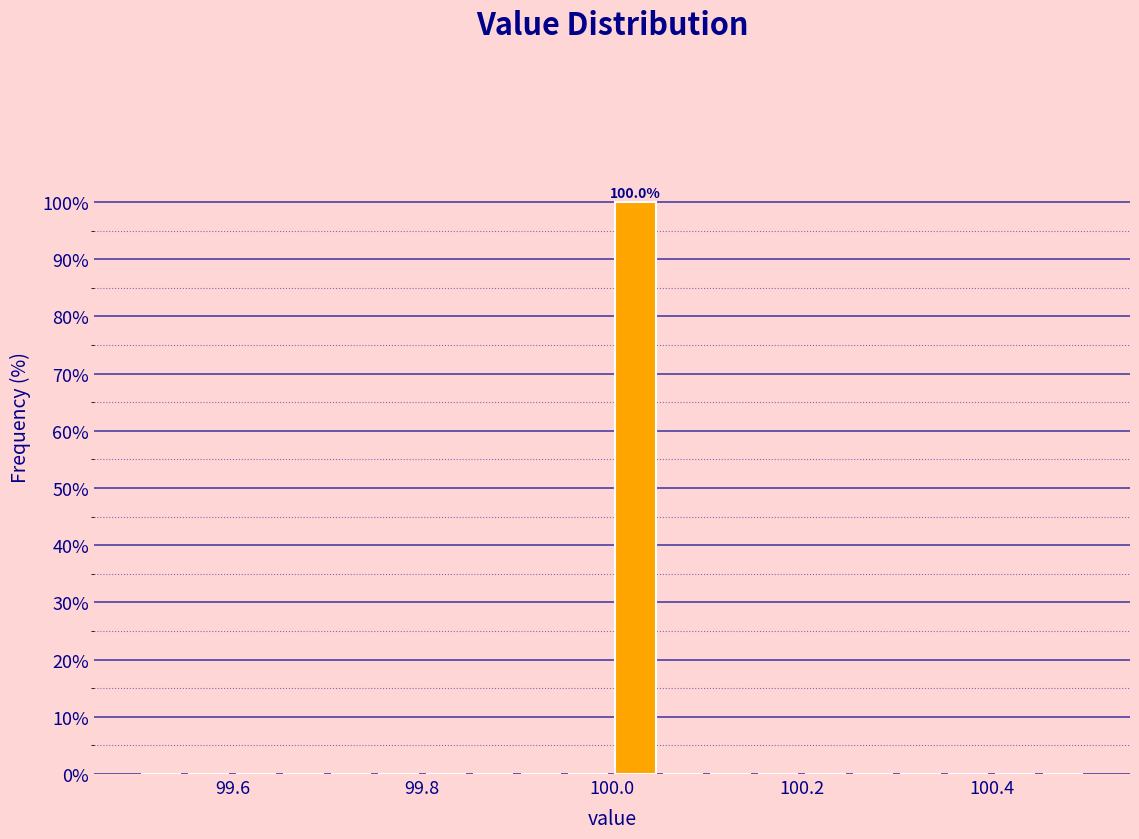

Around what value on the x-axis is the tallest bar? Give the approximate position of its centre, as read against the axis.

100.02